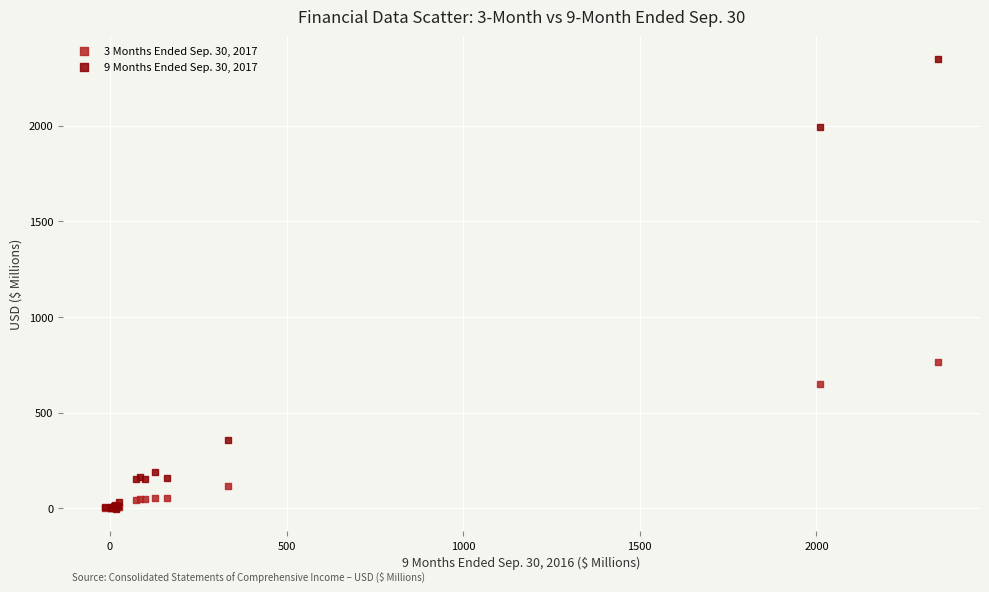

What are all the series names shown in the legend?

3 Months Ended Sep. 30, 2017, 9 Months Ended Sep. 30, 2017